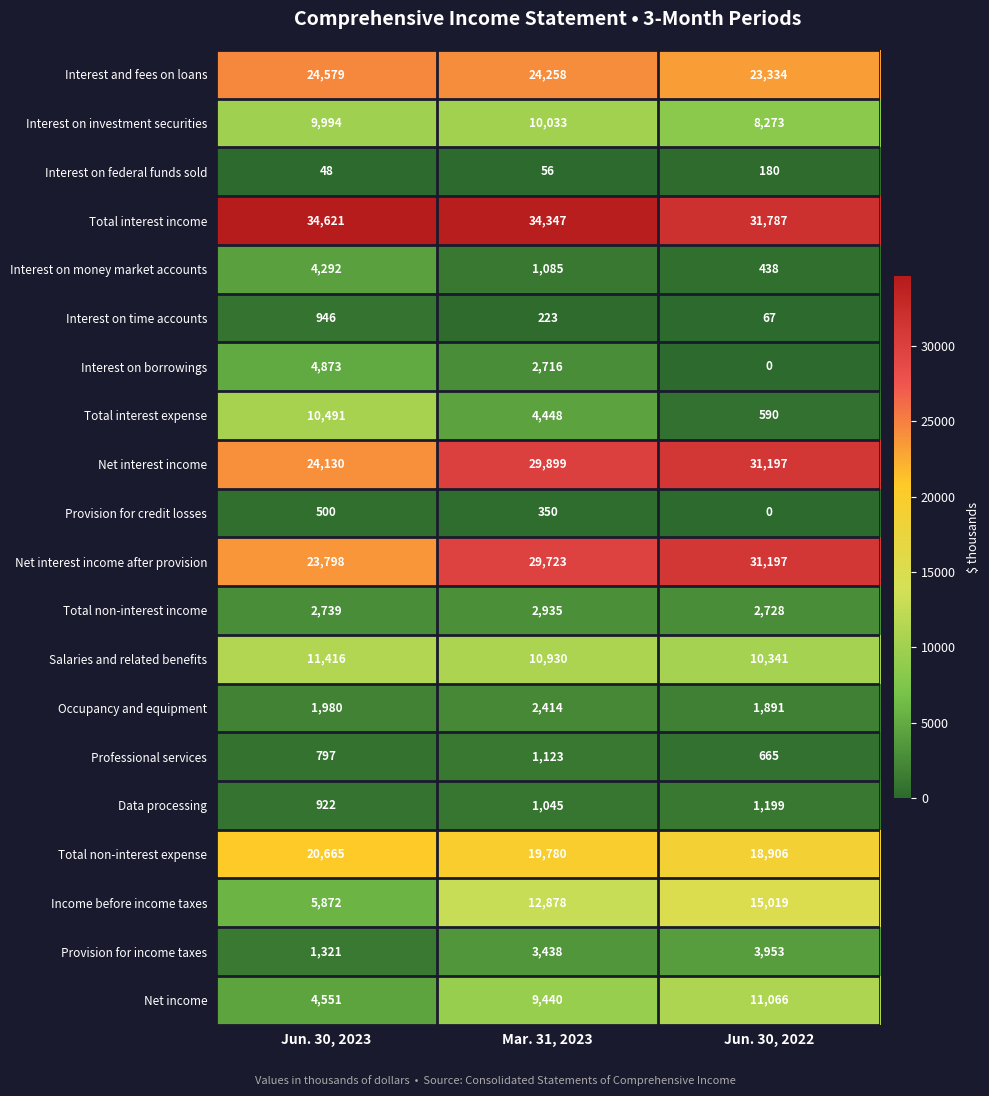

At which label does Total non-interest expense first exceed 19780?

Jun. 30, 2023